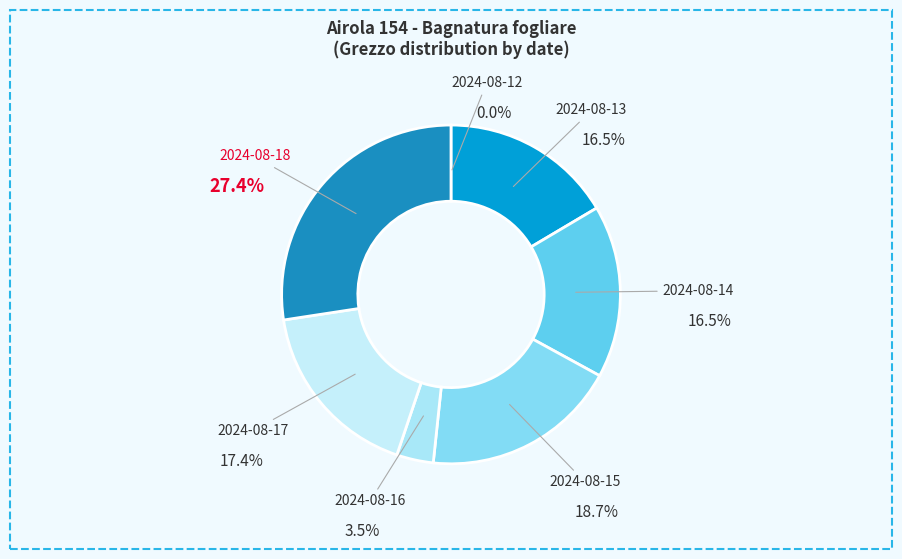

Which slice is the smallest?

2024-08-12